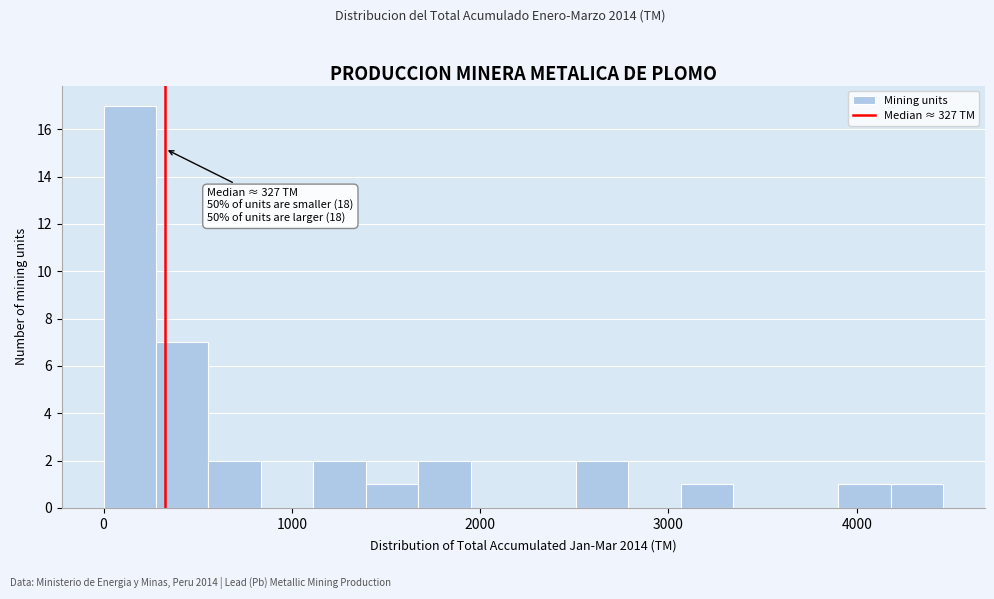

Read against the x-axis, roughly where is the centre of the tallest bar?

100